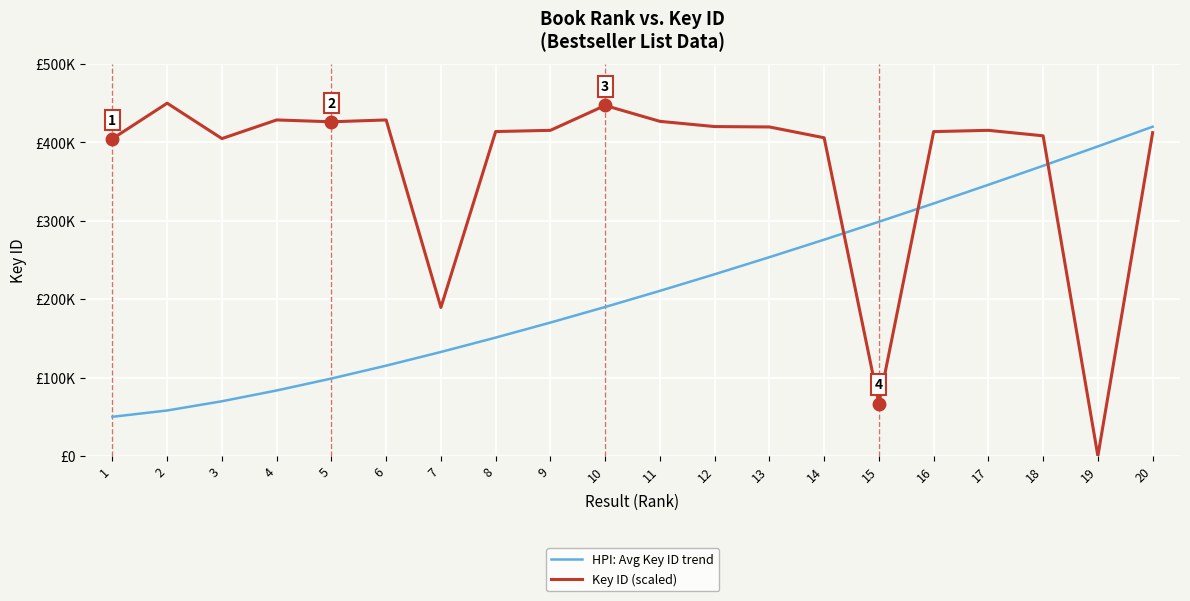

True or false: HPI: Avg Key ID trend and Key ID (scaled) cross at least once.

True